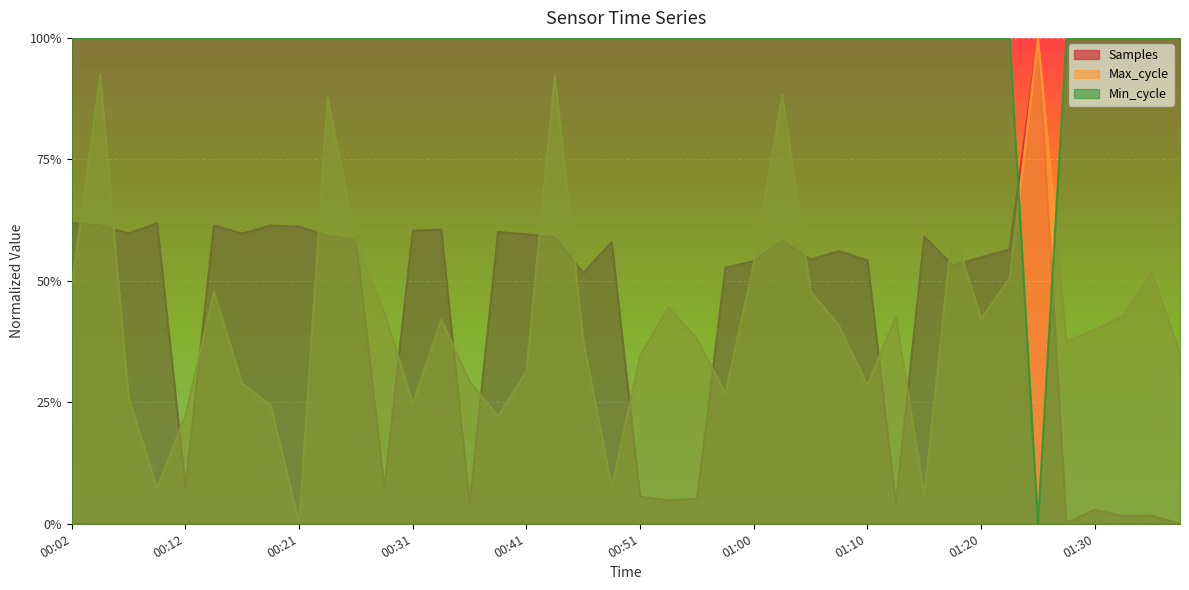

Reading left to right, extract all data points from this chart.

Samples: 0.6	0.6	0.6	0.6	0.1	0.6	0.6	0.6	0.6	0.6	0.6	0.1	0.6	0.6	0.0	0.6	0.6	0.6	0.5	0.6	0.1	0.0	0.1	0.5	0.5	0.6	0.5	0.6	0.5	0.0	0.6	0.5	0.5	0.6	1.0	0.0	0.0	0.0	0.0	0.0
Max_cycle: 0.5	0.9	0.3	0.1	0.2	0.5	0.3	0.2	0.0	0.9	0.6	0.4	0.2	0.4	0.3	0.2	0.3	0.9	0.4	0.1	0.3	0.4	0.4	0.3	0.5	0.9	0.5	0.4	0.3	0.4	0.1	0.6	0.4	0.5	1.0	0.4	0.4	0.4	0.5	0.4
Min_cycle: 1.0	1.0	1.0	1.0	1.0	1.0	1.0	1.0	1.0	1.0	1.0	1.0	1.0	1.0	1.0	1.0	1.0	1.0	1.0	1.0	1.0	1.0	1.0	1.0	1.0	1.0	1.0	1.0	1.0	1.0	1.0	1.0	1.0	1.0	0.0	1.0	1.0	1.0	1.0	1.0